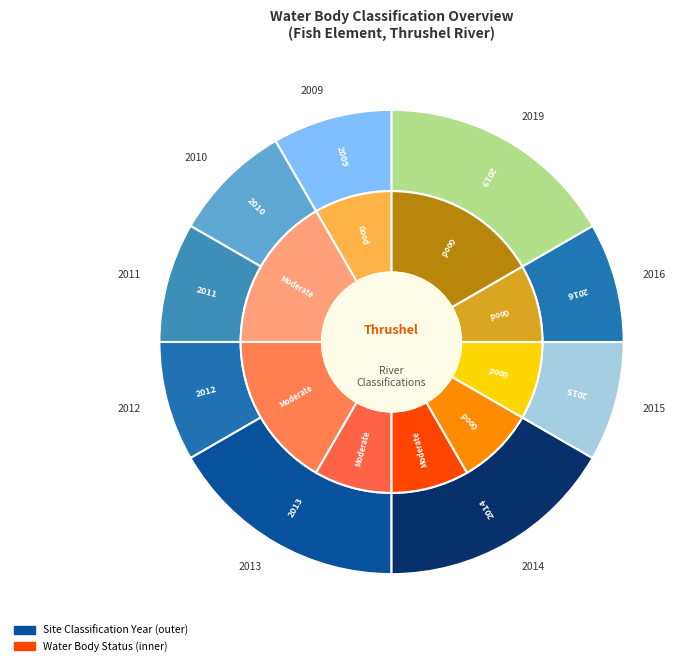

Count the number of slices in the pie.

9